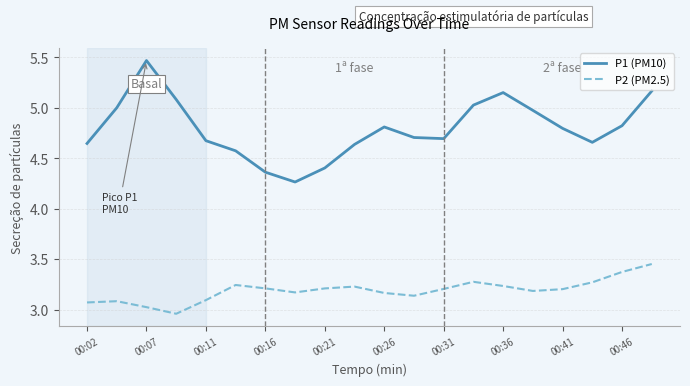

Which series has the largest range (max minus min)?

P1 (PM10)